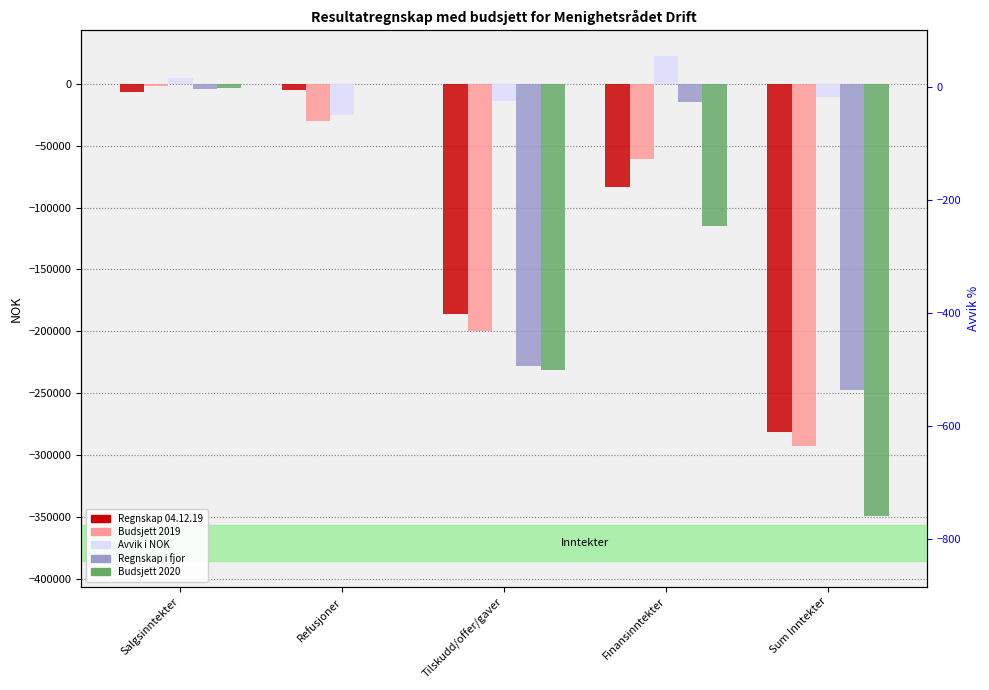

The Regnskap 04.12.19 series shows -6860 at Salgsinntekter. True or false?

True